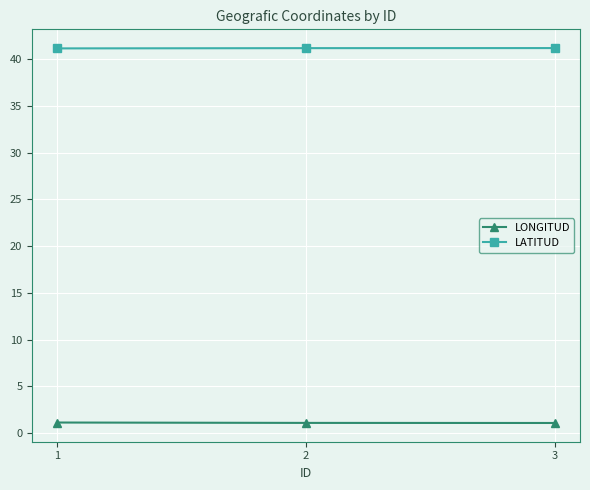

What is the difference between the highest and lowest values at 1?

40.0